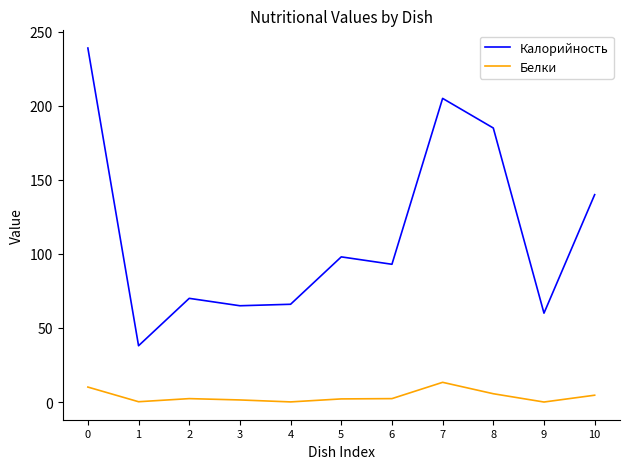

Which series has the widest spread of values?

Калорийность